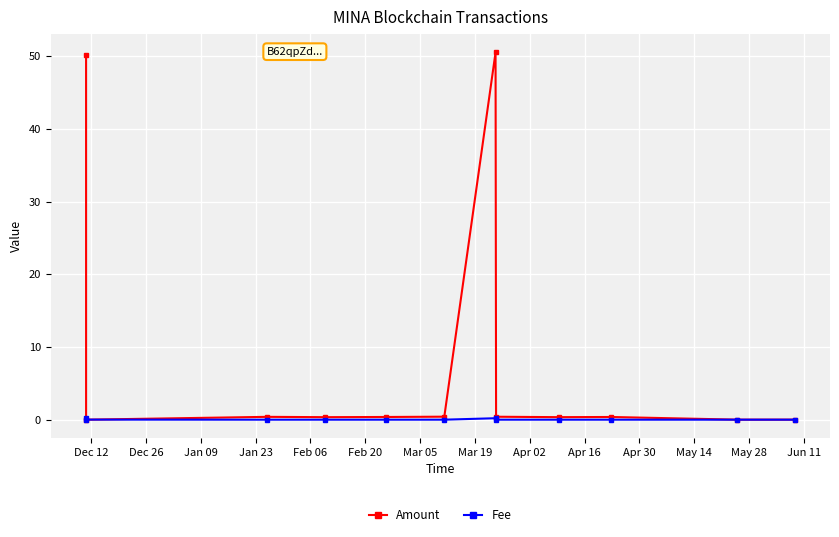

List the series in order of their overall mean, highest first.

Amount, Fee